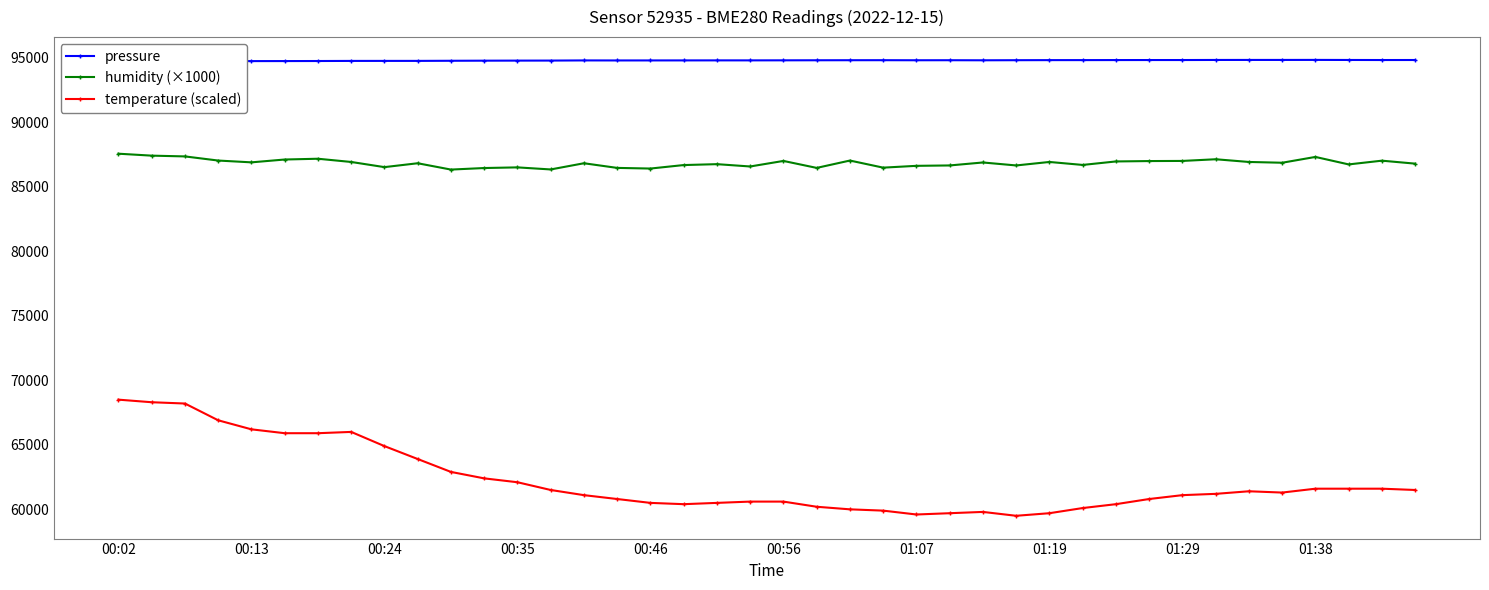

How many categories are shown in the chart?

40